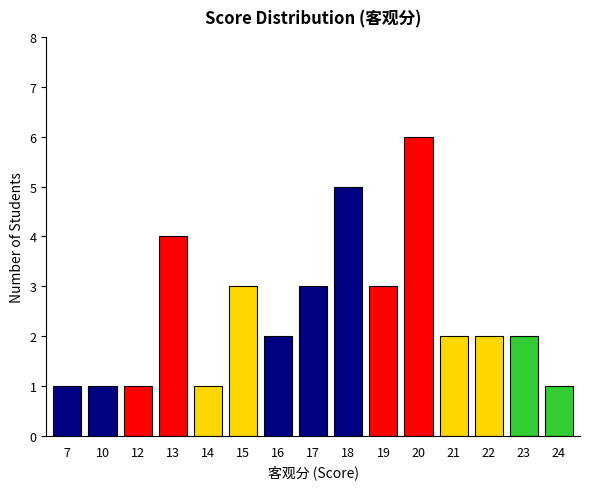

What is the greatest value displayed?

6